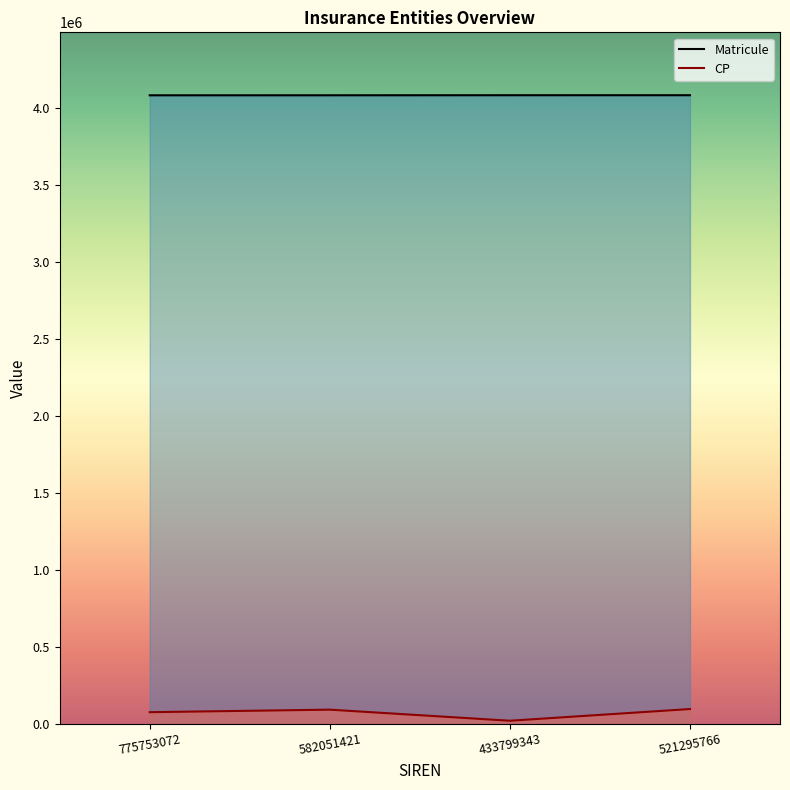

What position from the right is 433799343?

2